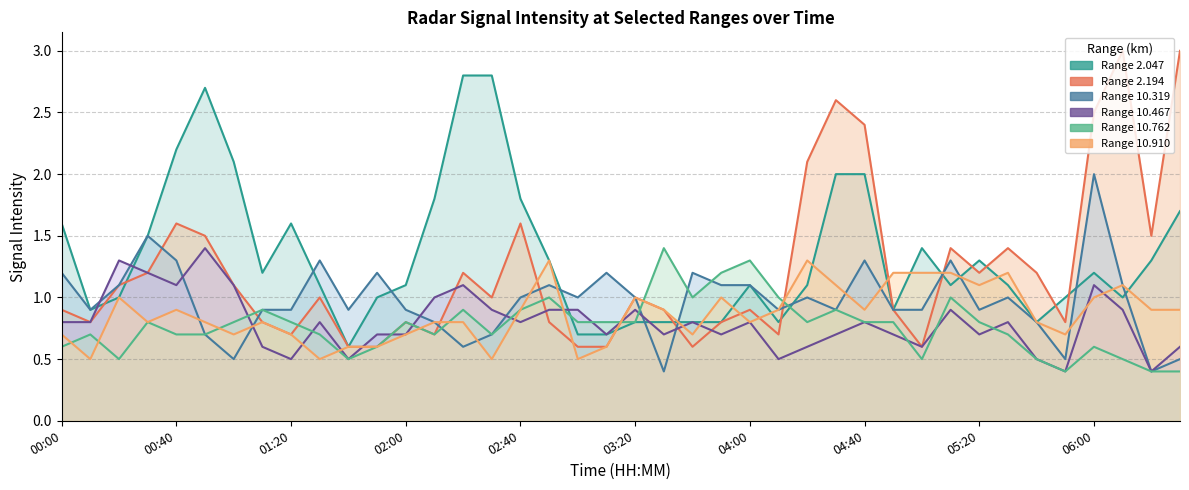

What is the label of the 14th point from the right?

2005/06/18 04:20